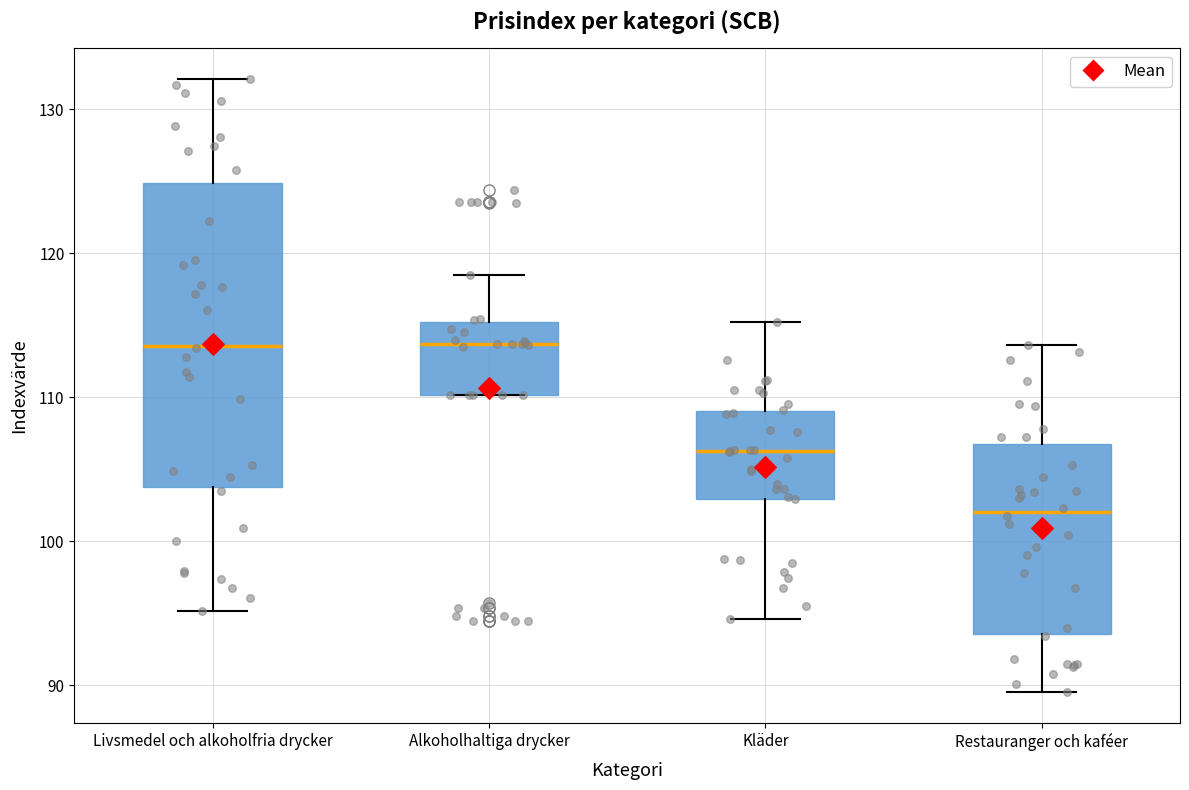

Reading left to right, transcribe this box plot: for each box, give where its median line is, the range the box spans, and where its two whiskers end, as read against the y-axis. The values are not printed on the chart, so give them approximately, as read against the axis.

Livsmedel och alkoholfria drycker: median 114, box 104 to 125, whiskers 95 to 132
Alkoholhaltiga drycker: median 114, box 110 to 115, whiskers 110 to 119
Kläder: median 106, box 103 to 109, whiskers 95 to 115
Restauranger och kaféer: median 102, box 94 to 107, whiskers 89 to 114